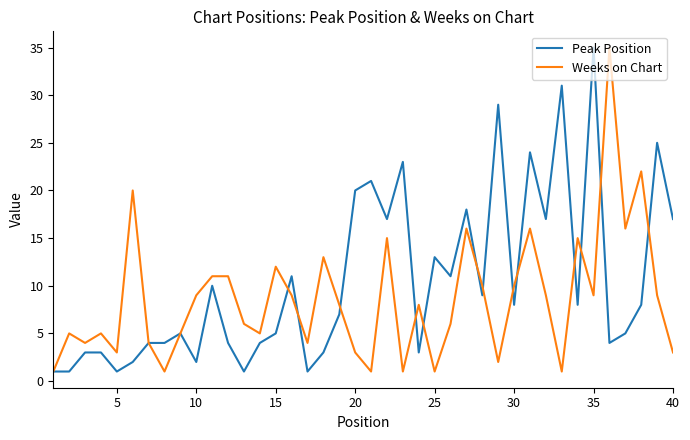

What is the highest value of the Peak Position series?

35